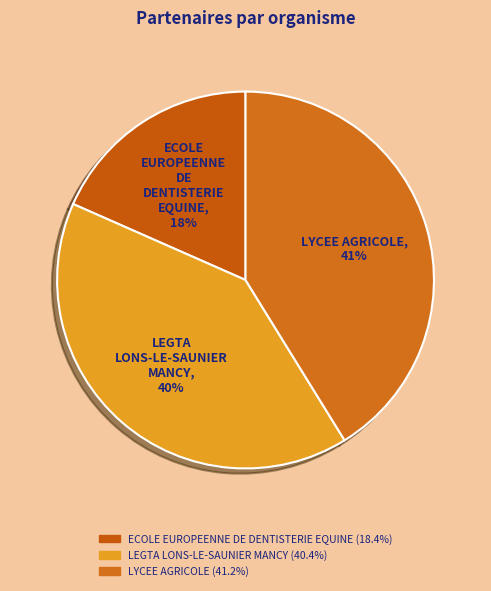

Count the number of slices in the pie.

3